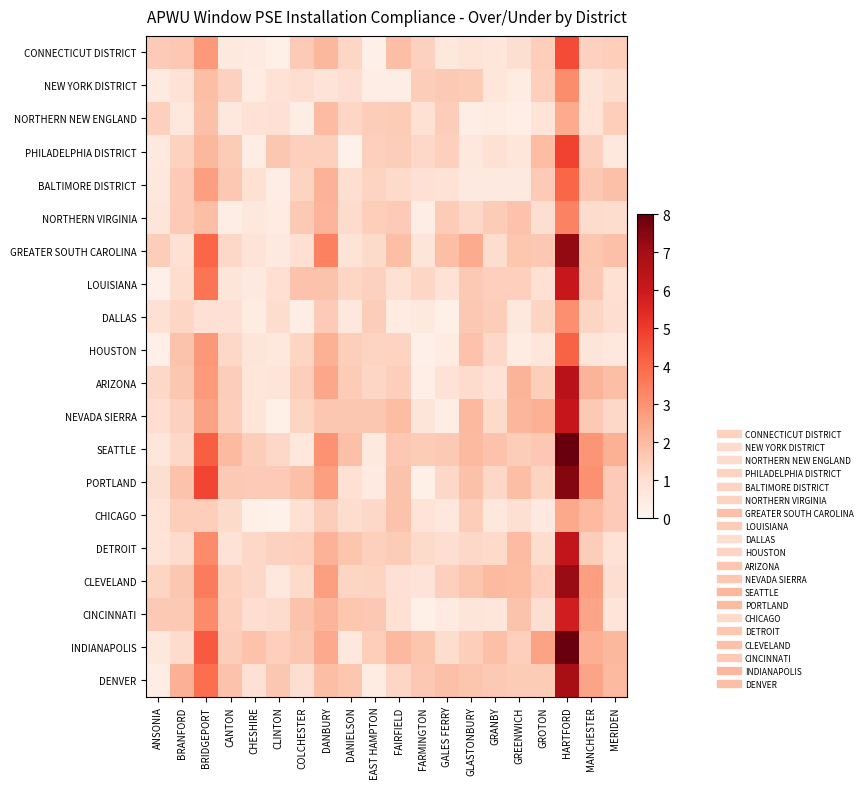

Reading left to right, extract all data points from this chart.

CONNECTICUT DISTRICT: ANSONIA=1.6	BRANFORD=1.6	BRIDGEPORT=2.8	CANTON=0.6	CHESHIRE=0.5	CLINTON=0.3	COLCHESTER=1.6	DANBURY=2.1	DANIELSON=1.3	EAST HAMPTON=0.2	FAIRFIELD=1.9	FARMINGTON=1.4	GALES FERRY=0.6	GLASTONBURY=0.8	GRANBY=0.7	GREENWICH=1.0	GROTON=1.5	HARTFORD=4.6	MANCHESTER=1.4	MERIDEN=1.5
NEW YORK DISTRICT: ANSONIA=0.5	BRANFORD=0.9	BRIDGEPORT=1.9	CANTON=1.4	CHESHIRE=0.5	CLINTON=0.9	COLCHESTER=1.1	DANBURY=0.8	DANIELSON=1.0	EAST HAMPTON=0.4	FAIRFIELD=0.4	FARMINGTON=1.5	GALES FERRY=1.6	GLASTONBURY=1.6	GRANBY=0.7	GREENWICH=0.5	GROTON=1.5	HARTFORD=3.2	MANCHESTER=0.8	MERIDEN=1.1
NORTHERN NEW ENGLAND: ANSONIA=1.4	BRANFORD=0.6	BRIDGEPORT=1.9	CANTON=0.6	CHESHIRE=0.9	CLINTON=0.9	COLCHESTER=0.4	DANBURY=2.0	DANIELSON=1.3	EAST HAMPTON=1.5	FAIRFIELD=1.6	FARMINGTON=1.0	GALES FERRY=1.5	GLASTONBURY=0.4	GRANBY=0.5	GREENWICH=0.3	GROTON=0.8	HARTFORD=2.4	MANCHESTER=0.8	MERIDEN=1.5
PHILADELPHIA DISTRICT: ANSONIA=0.6	BRANFORD=1.3	BRIDGEPORT=2.1	CANTON=1.5	CHESHIRE=0.4	CLINTON=1.7	COLCHESTER=1.4	DANBURY=1.4	DANIELSON=0.2	EAST HAMPTON=1.4	FAIRFIELD=1.5	FARMINGTON=1.2	GALES FERRY=1.4	GLASTONBURY=0.6	GRANBY=0.9	GREENWICH=0.7	GROTON=2.0	HARTFORD=4.8	MANCHESTER=1.4	MERIDEN=0.6
BALTIMORE DISTRICT: ANSONIA=0.6	BRANFORD=1.6	BRIDGEPORT=2.7	CANTON=1.6	CHESHIRE=1.0	CLINTON=0.4	COLCHESTER=1.3	DANBURY=2.2	DANIELSON=1.0	EAST HAMPTON=1.3	FAIRFIELD=1.2	FARMINGTON=0.9	GALES FERRY=0.9	GLASTONBURY=0.5	GRANBY=0.5	GREENWICH=0.5	GROTON=1.6	HARTFORD=4.1	MANCHESTER=1.6	MERIDEN=1.9
NORTHERN VIRGINIA: ANSONIA=0.7	BRANFORD=1.6	BRIDGEPORT=1.9	CANTON=0.4	CHESHIRE=0.7	CLINTON=0.4	COLCHESTER=1.6	DANBURY=2.1	DANIELSON=1.1	EAST HAMPTON=1.5	FAIRFIELD=1.6	FARMINGTON=0.4	GALES FERRY=1.6	GLASTONBURY=1.2	GRANBY=1.5	GREENWICH=1.8	GROTON=1.0	HARTFORD=3.4	MANCHESTER=1.1	MERIDEN=1.1
GREATER SOUTH CAROLINA: ANSONIA=1.5	BRANFORD=1.0	BRIDGEPORT=4.1	CANTON=1.2	CHESHIRE=0.8	CLINTON=0.5	COLCHESTER=1.0	DANBURY=3.4	DANIELSON=0.8	EAST HAMPTON=1.1	FAIRFIELD=1.9	FARMINGTON=0.8	GALES FERRY=1.9	GLASTONBURY=2.4	GRANBY=1.1	GREENWICH=1.7	GROTON=1.6	HARTFORD=7.3	MANCHESTER=1.7	MERIDEN=1.9
LOUISIANA: ANSONIA=0.2	BRANFORD=1.1	BRIDGEPORT=3.7	CANTON=0.8	CHESHIRE=0.5	CLINTON=1.0	COLCHESTER=1.8	DANBURY=1.8	DANIELSON=1.3	EAST HAMPTON=1.4	FAIRFIELD=0.9	FARMINGTON=1.3	GALES FERRY=0.9	GLASTONBURY=1.6	GRANBY=1.4	GREENWICH=1.5	GROTON=1.0	HARTFORD=6.1	MANCHESTER=1.6	MERIDEN=0.9
DALLAS: ANSONIA=1.0	BRANFORD=1.3	BRIDGEPORT=0.9	CANTON=0.9	CHESHIRE=0.5	CLINTON=1.1	COLCHESTER=0.4	DANBURY=1.6	DANIELSON=0.7	EAST HAMPTON=1.5	FAIRFIELD=0.4	FARMINGTON=0.6	GALES FERRY=0.3	GLASTONBURY=1.6	GRANBY=1.5	GREENWICH=0.6	GROTON=1.3	HARTFORD=3.1	MANCHESTER=1.3	MERIDEN=1.1
HOUSTON: ANSONIA=0.2	BRANFORD=1.8	BRIDGEPORT=2.9	CANTON=1.2	CHESHIRE=0.7	CLINTON=0.7	COLCHESTER=1.3	DANBURY=2.3	DANIELSON=1.5	EAST HAMPTON=1.3	FAIRFIELD=1.3	FARMINGTON=0.2	GALES FERRY=0.5	GLASTONBURY=1.8	GRANBY=1.2	GREENWICH=0.4	GROTON=0.7	HARTFORD=4.1	MANCHESTER=0.8	MERIDEN=0.7
ARIZONA: ANSONIA=1.2	BRANFORD=1.7	BRIDGEPORT=2.8	CANTON=1.5	CHESHIRE=0.7	CLINTON=0.8	COLCHESTER=1.5	DANBURY=2.5	DANIELSON=1.5	EAST HAMPTON=1.3	FAIRFIELD=1.5	FARMINGTON=0.3	GALES FERRY=0.9	GLASTONBURY=1.1	GRANBY=0.9	GREENWICH=2.2	GROTON=1.5	HARTFORD=6.4	MANCHESTER=2.2	MERIDEN=1.9
NEVADA SIERRA: ANSONIA=1.0	BRANFORD=1.4	BRIDGEPORT=2.6	CANTON=1.5	CHESHIRE=0.8	CLINTON=0.3	COLCHESTER=1.3	DANBURY=1.7	DANIELSON=1.7	EAST HAMPTON=1.7	FAIRFIELD=2.0	FARMINGTON=0.7	GALES FERRY=0.4	GLASTONBURY=2.1	GRANBY=1.1	GREENWICH=2.1	GROTON=2.3	HARTFORD=6.1	MANCHESTER=1.6	MERIDEN=1.2
SEATTLE: ANSONIA=0.7	BRANFORD=1.2	BRIDGEPORT=4.2	CANTON=2.0	CHESHIRE=1.5	CLINTON=1.2	COLCHESTER=0.6	DANBURY=3.0	DANIELSON=1.8	EAST HAMPTON=0.6	FAIRFIELD=1.6	FARMINGTON=1.6	GALES FERRY=1.6	GLASTONBURY=2.0	GRANBY=1.8	GREENWICH=1.5	GROTON=1.7	HARTFORD=8.0	MANCHESTER=2.9	MERIDEN=2.3
PORTLAND: ANSONIA=1.0	BRANFORD=1.8	BRIDGEPORT=4.8	CANTON=1.6	CHESHIRE=1.6	CLINTON=1.6	COLCHESTER=1.8	DANBURY=2.7	DANIELSON=0.9	EAST HAMPTON=0.5	FAIRFIELD=1.8	FARMINGTON=0.3	GALES FERRY=1.2	GLASTONBURY=1.8	GRANBY=1.2	GREENWICH=1.9	GROTON=1.3	HARTFORD=7.5	MANCHESTER=3.0	MERIDEN=1.6
CHICAGO: ANSONIA=0.9	BRANFORD=1.5	BRIDGEPORT=1.5	CANTON=1.1	CHESHIRE=0.3	CLINTON=0.2	COLCHESTER=1.0	DANBURY=1.5	DANIELSON=1.1	EAST HAMPTON=1.2	FAIRFIELD=1.8	FARMINGTON=0.9	GALES FERRY=0.7	GLASTONBURY=1.5	GRANBY=0.7	GREENWICH=1.0	GROTON=0.5	HARTFORD=2.5	MANCHESTER=2.0	MERIDEN=1.6
DETROIT: ANSONIA=0.8	BRANFORD=1.1	BRIDGEPORT=3.2	CANTON=0.9	CHESHIRE=1.2	CLINTON=1.4	COLCHESTER=1.4	DANBURY=2.2	DANIELSON=1.7	EAST HAMPTON=1.4	FAIRFIELD=1.6	FARMINGTON=1.1	GALES FERRY=1.0	GLASTONBURY=1.2	GRANBY=1.2	GREENWICH=2.0	GROTON=1.1	HARTFORD=6.2	MANCHESTER=1.5	MERIDEN=0.9
CLEVELAND: ANSONIA=1.3	BRANFORD=1.7	BRIDGEPORT=3.6	CANTON=1.3	CHESHIRE=1.2	CLINTON=0.6	COLCHESTER=1.1	DANBURY=2.7	DANIELSON=1.3	EAST HAMPTON=1.3	FAIRFIELD=0.9	FARMINGTON=0.8	GALES FERRY=1.4	GLASTONBURY=1.7	GRANBY=2.0	GREENWICH=2.0	GROTON=1.5	HARTFORD=7.2	MANCHESTER=2.7	MERIDEN=1.0
CINCINNATI: ANSONIA=1.6	BRANFORD=1.6	BRIDGEPORT=3.2	CANTON=1.4	CHESHIRE=1.1	CLINTON=1.1	COLCHESTER=1.8	DANBURY=2.1	DANIELSON=1.7	EAST HAMPTON=1.6	FAIRFIELD=0.9	FARMINGTON=0.3	GALES FERRY=0.5	GLASTONBURY=0.8	GRANBY=0.7	GREENWICH=1.8	GROTON=1.0	HARTFORD=5.8	MANCHESTER=2.6	MERIDEN=0.8
INDIANAPOLIS: ANSONIA=0.7	BRANFORD=1.1	BRIDGEPORT=4.3	CANTON=1.5	CHESHIRE=1.8	CLINTON=1.5	COLCHESTER=1.7	DANBURY=2.4	DANIELSON=0.6	EAST HAMPTON=1.5	FAIRFIELD=2.0	FARMINGTON=1.7	GALES FERRY=1.1	GLASTONBURY=1.5	GRANBY=1.9	GREENWICH=1.5	GROTON=2.6	HARTFORD=8.0	MANCHESTER=2.3	MERIDEN=2.1
DENVER: ANSONIA=0.4	BRANFORD=2.2	BRIDGEPORT=3.9	CANTON=1.8	CHESHIRE=0.9	CLINTON=1.7	COLCHESTER=1.0	DANBURY=1.9	DANIELSON=1.7	EAST HAMPTON=0.5	FAIRFIELD=1.3	FARMINGTON=1.6	GALES FERRY=1.9	GLASTONBURY=1.7	GRANBY=1.6	GREENWICH=1.6	GROTON=1.5	HARTFORD=6.9	MANCHESTER=2.6	MERIDEN=2.0